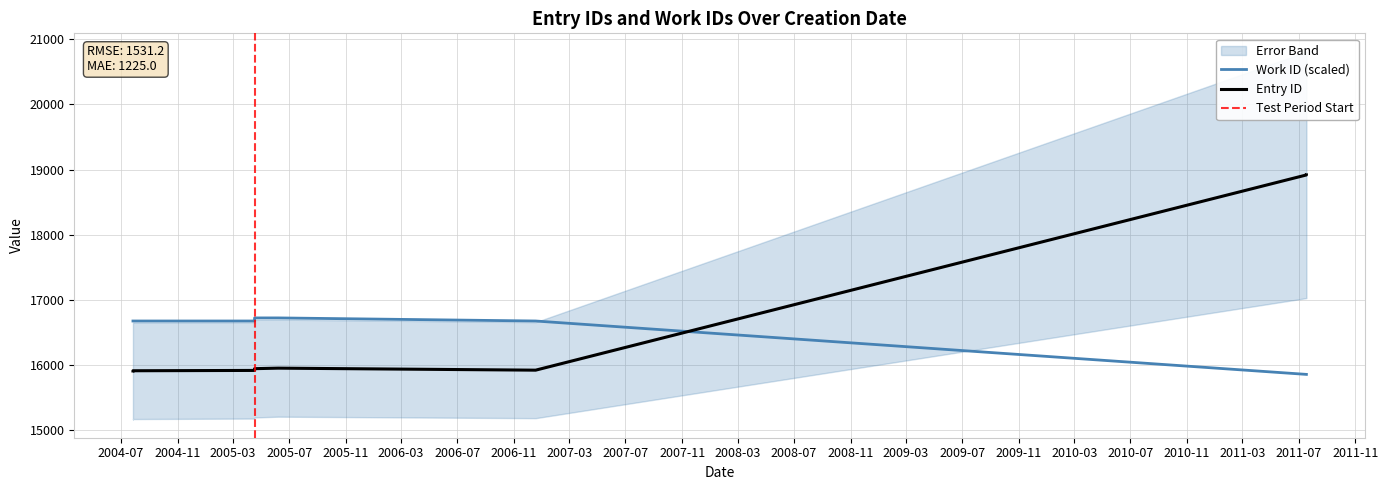

The value of work_id at 2004-07-27 is 11137.7. True or false?

False